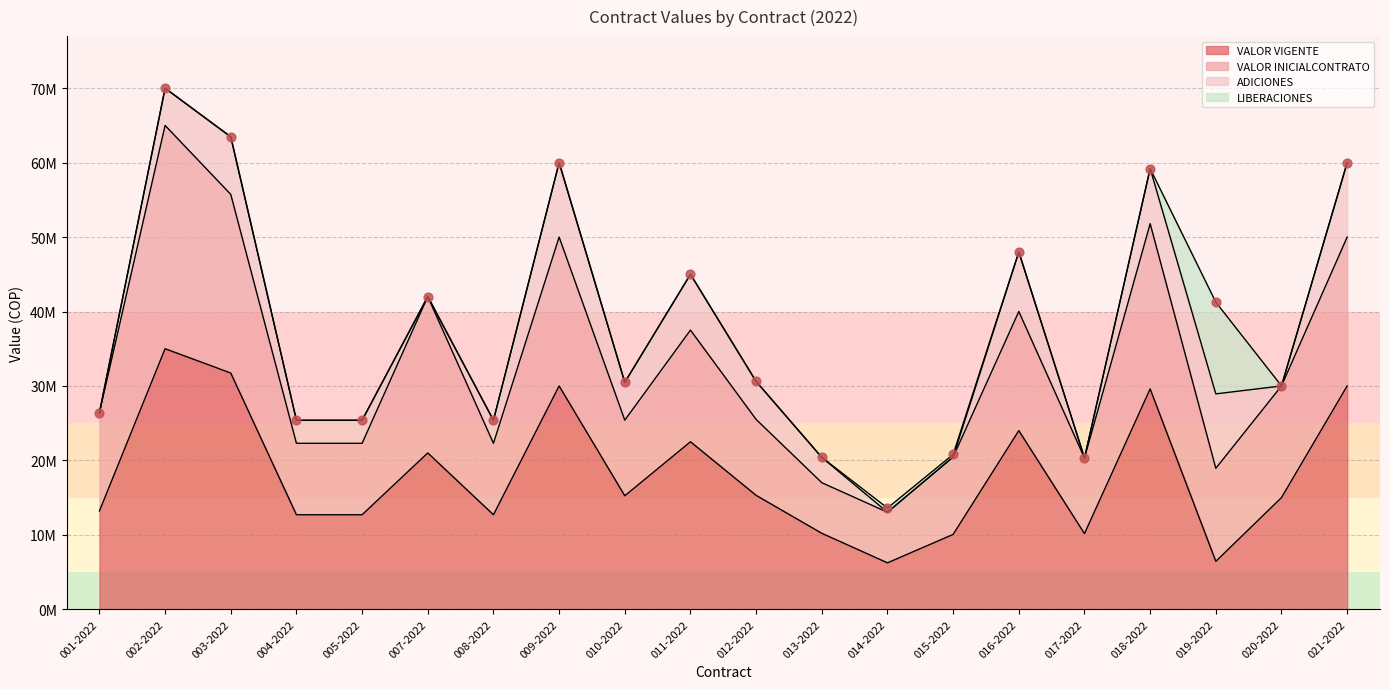

Is the value of ADICIONES at 017-2022 greater than the value of VALOR INICIALCONTRATO at 013-2022?

No